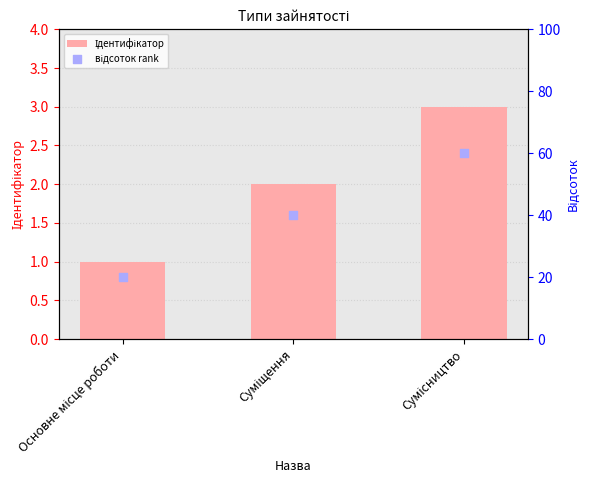

What are all the series names shown in the legend?

Ідентифікатор, відсоток rank